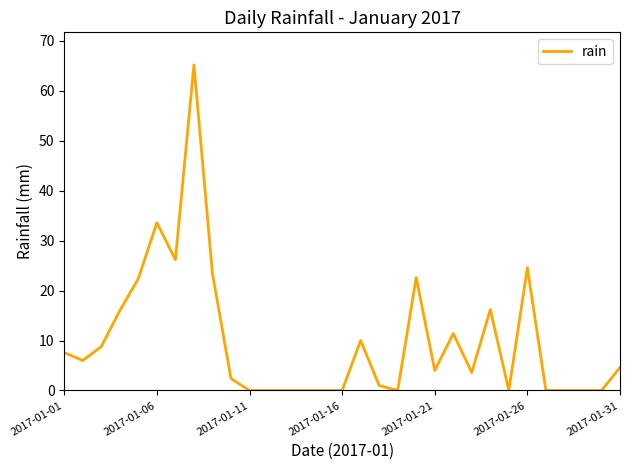

What is the greatest value displayed?

65.2